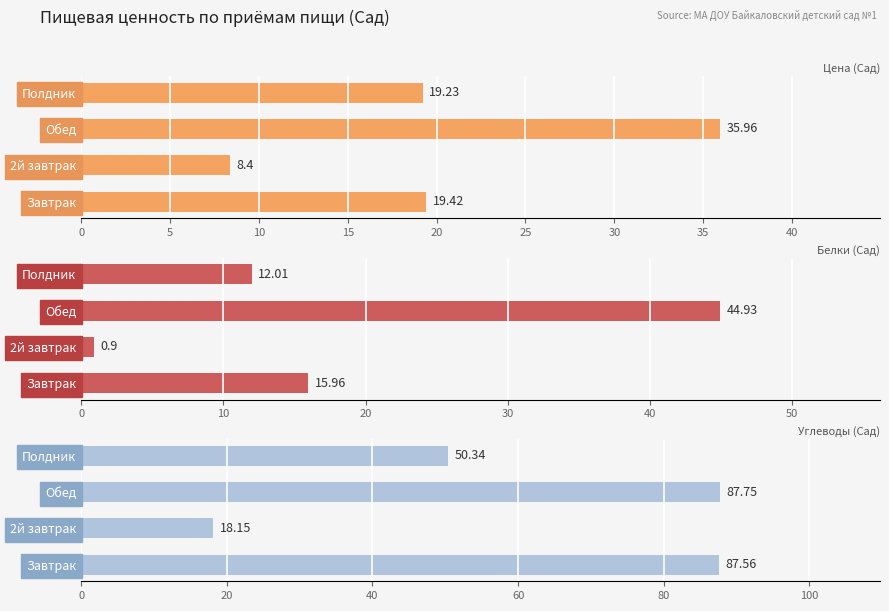

How many bars are there in total?

12